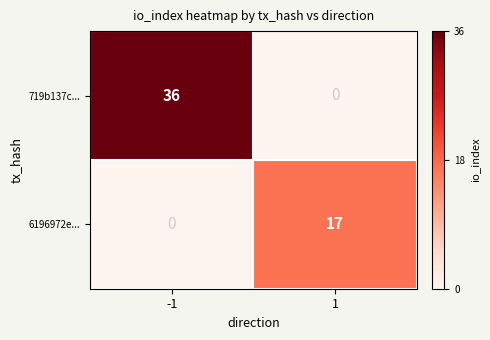

Rank the series at 1 from highest to lowest value.

6196972e..., 719b137c...